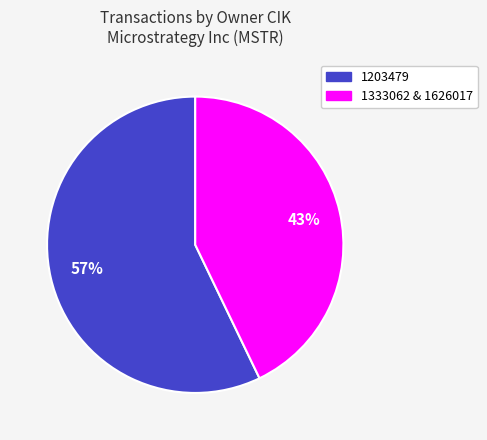

Which has a higher value, 1333062 & 1626017 or 1203479?

1203479